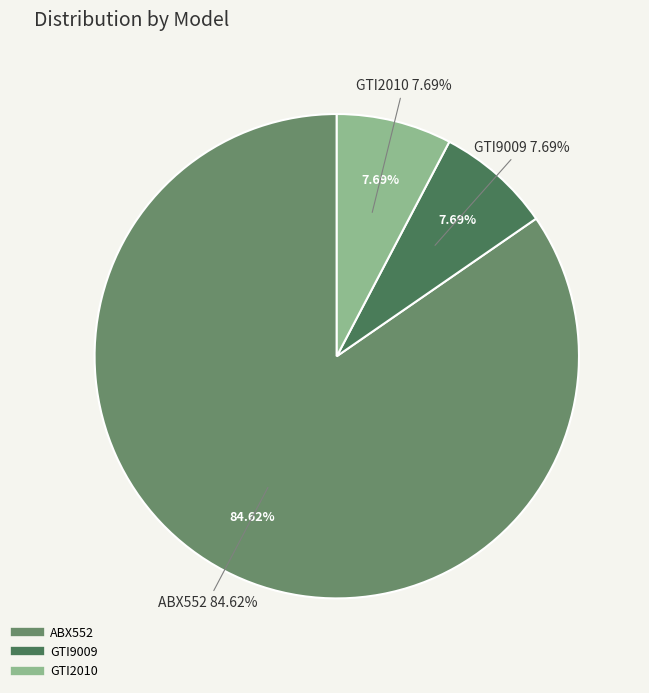

What percentage is the GTI9009 slice, to the nearest percent?

8%